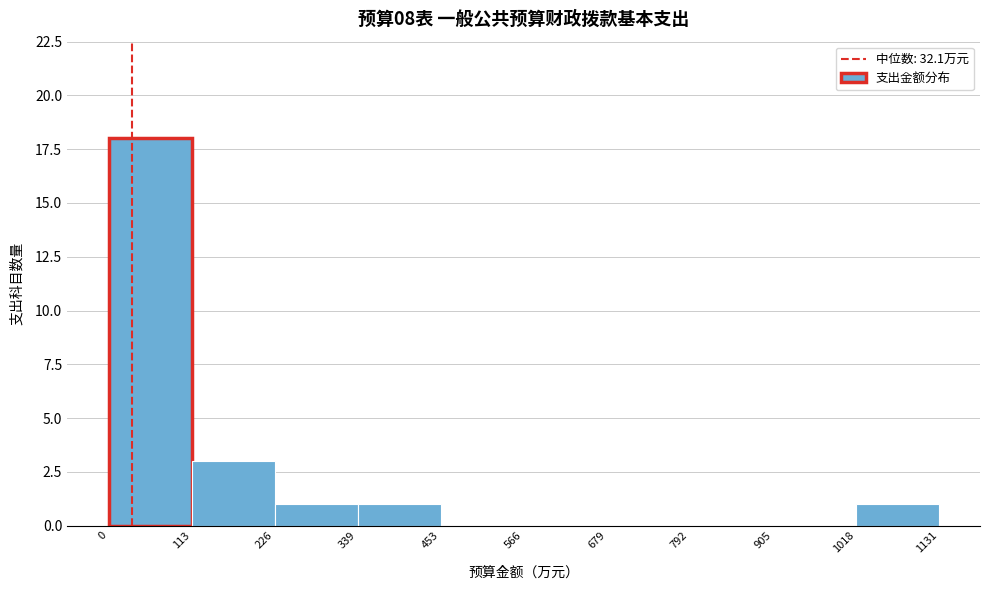

What is the height of the bar covering 0 to 113 on the x-axis? The values are not printed on the chart, so give them approximately, as read against the axis.

18